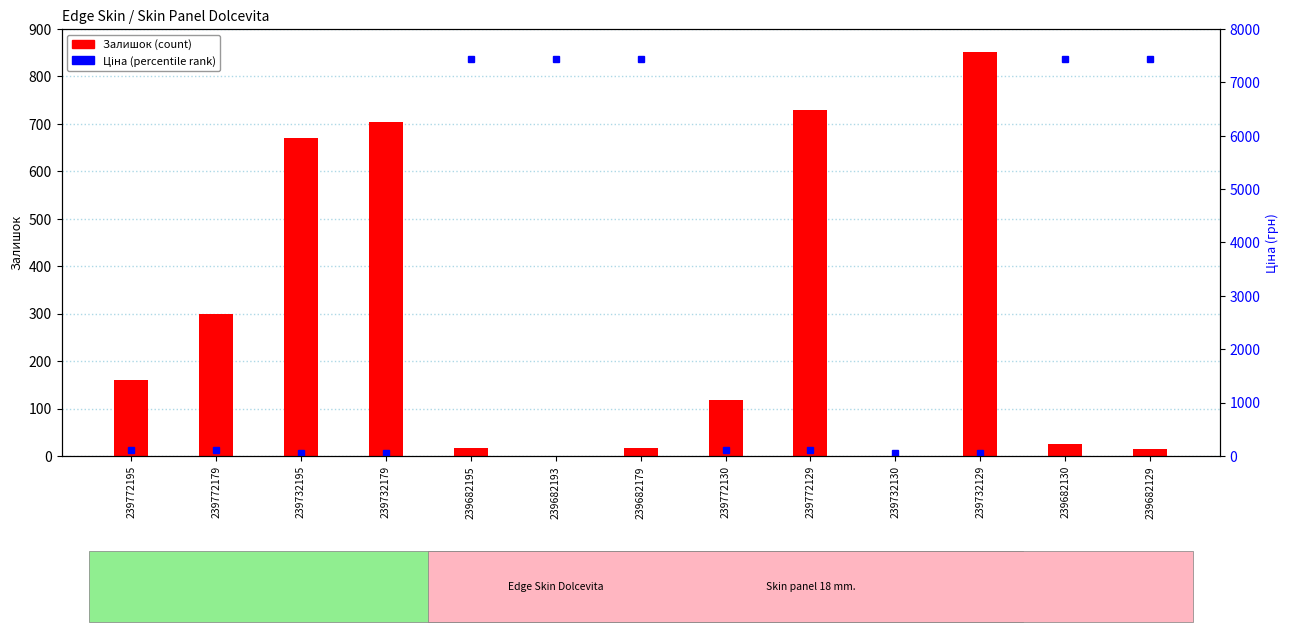

Are the bars grouped side by side (vs. stacked)?

Yes